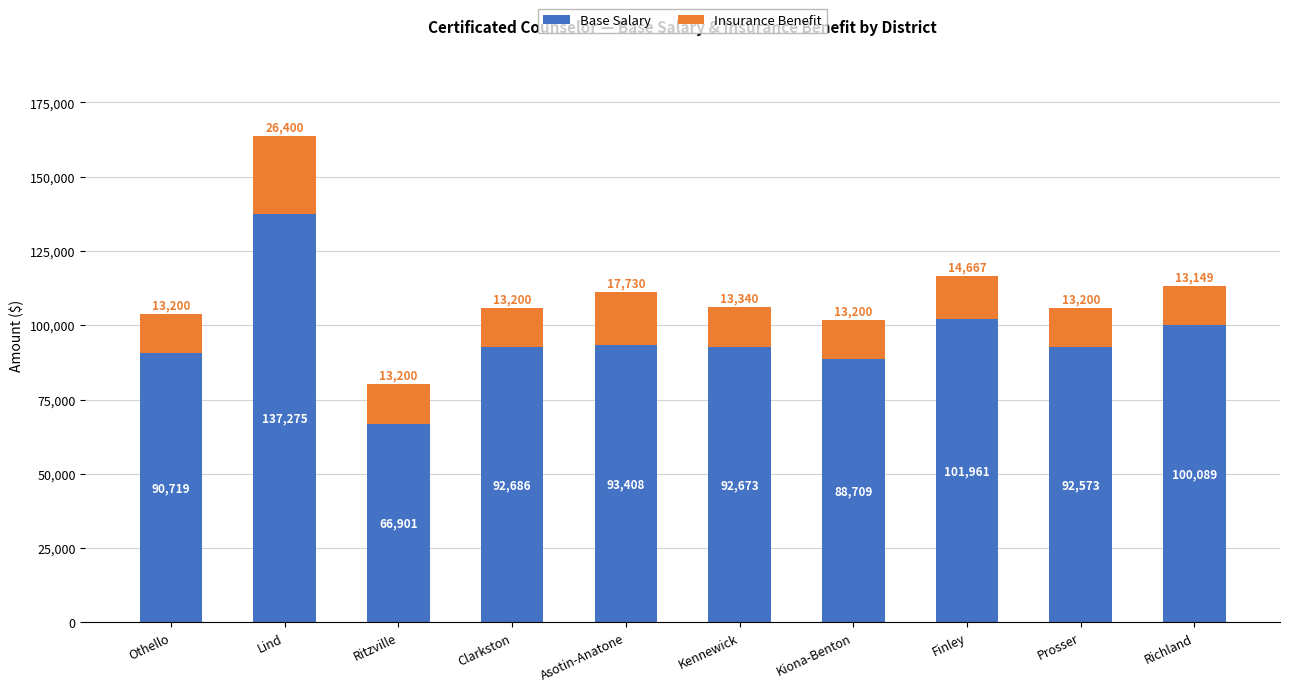

Is it true that Base Salary equals 101961 at Finley?

True